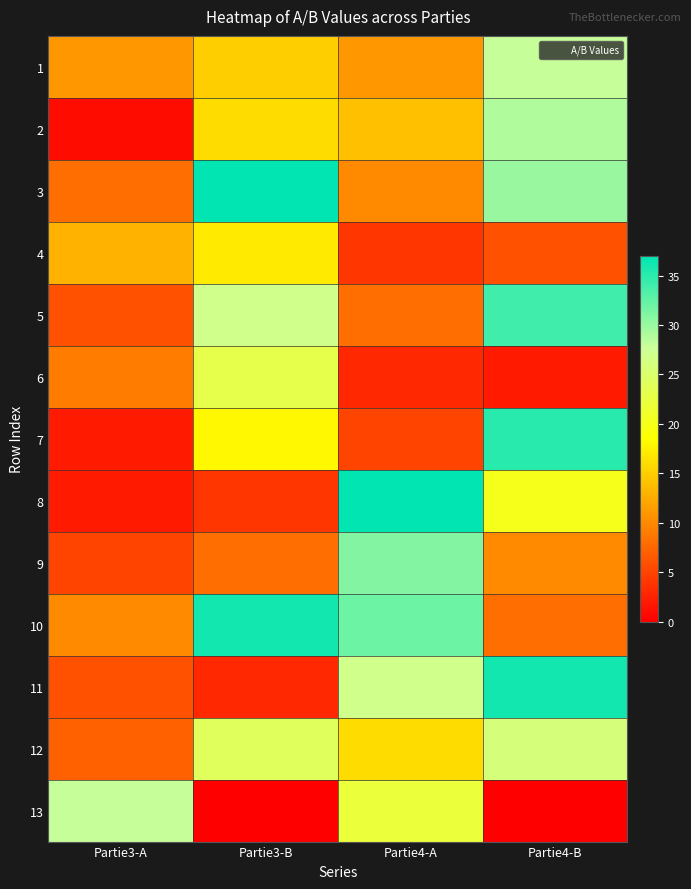

At which category is the sum across all series the highest?

Partie4-B